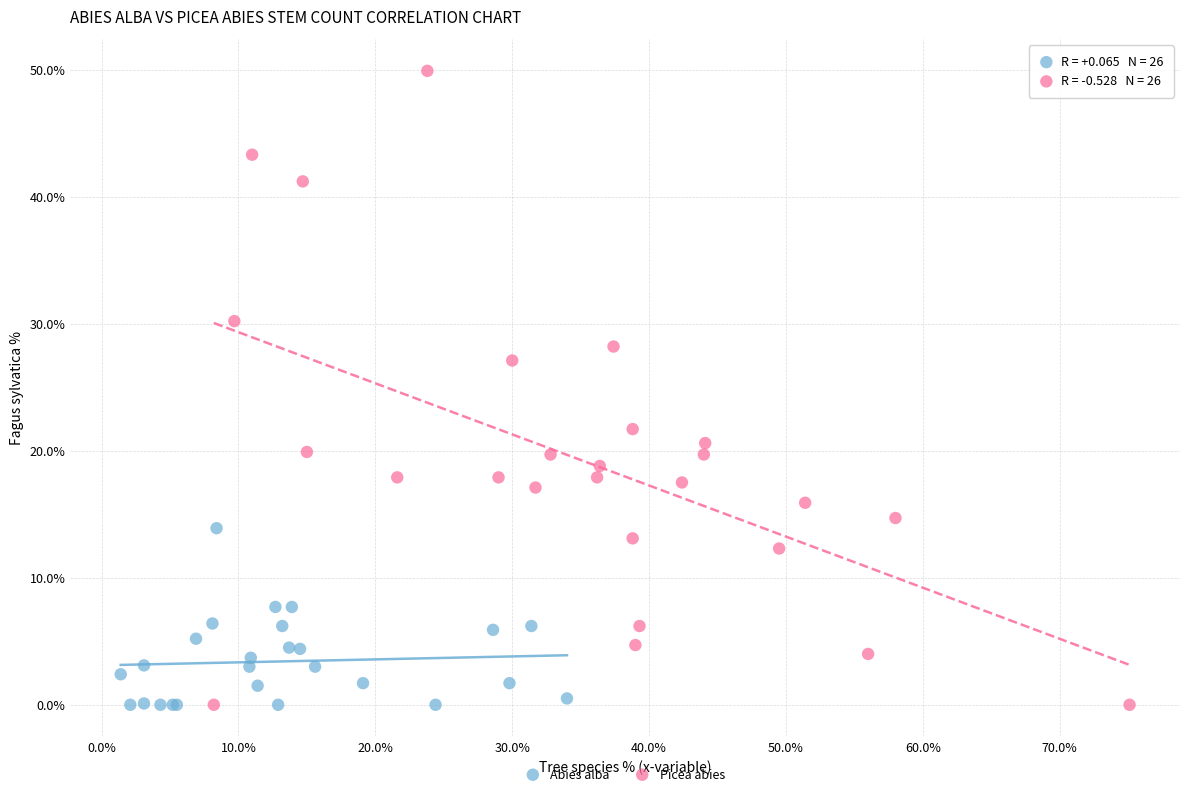

Which series has the widest spread of Y values?

Picea abies